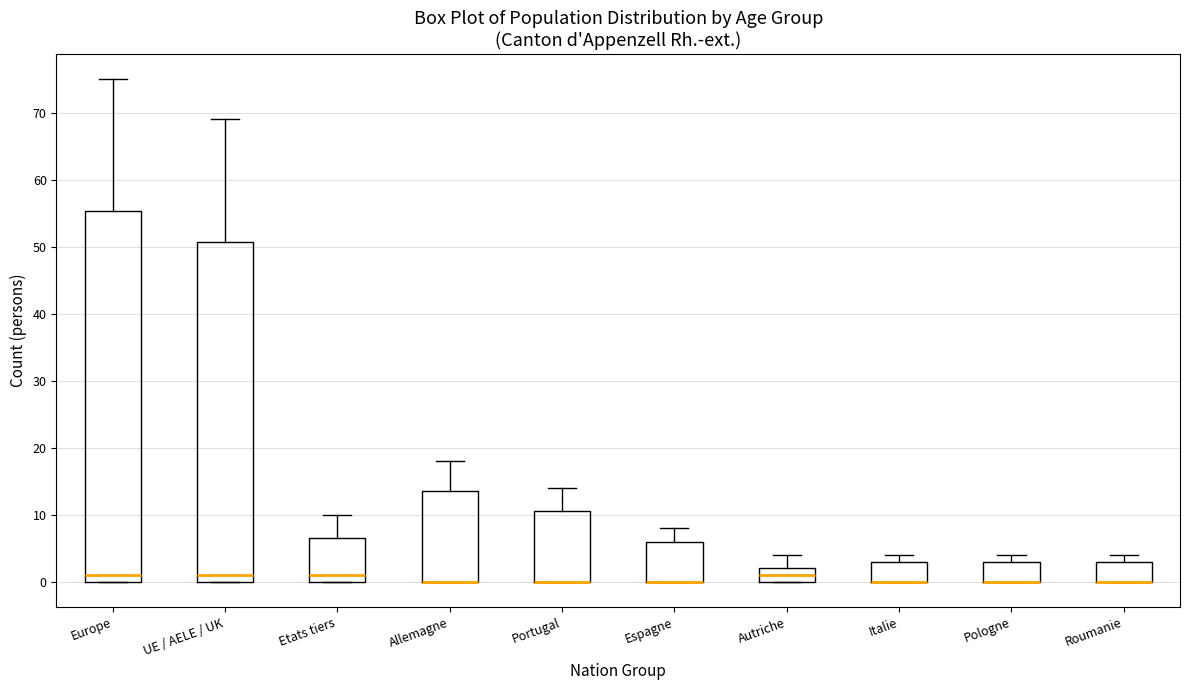

Where does the upper whisker of the box for Allemagne end on the y-axis? The values are not printed on the chart, so give them approximately, as read against the axis.

18